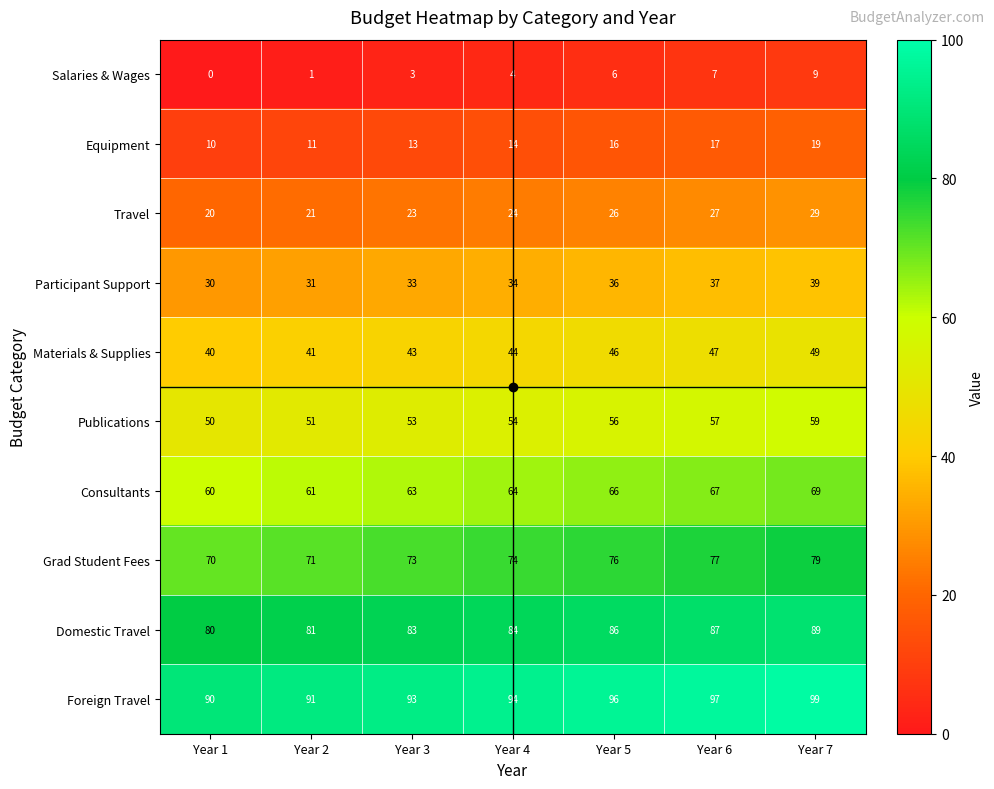

What is the sum of the Domestic Travel values at Year 2 and Year 3?

164